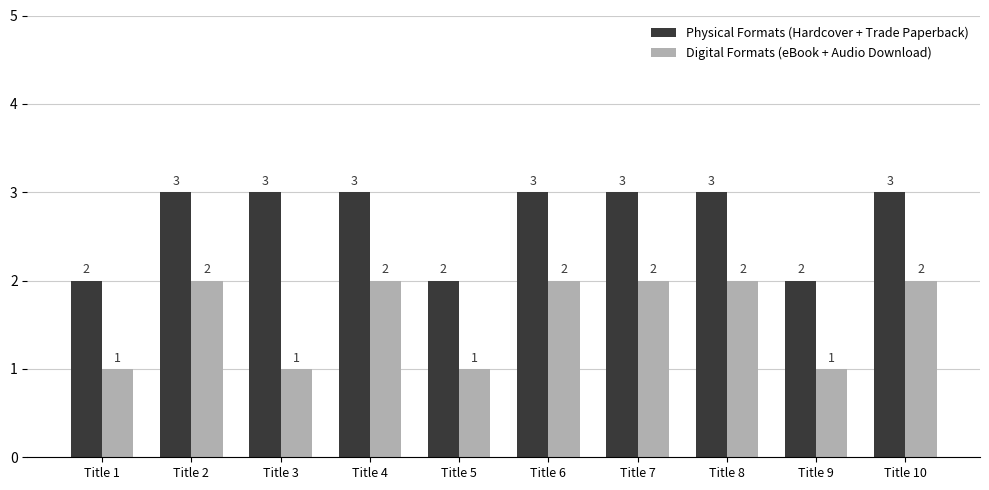

What is the average value of the Digital Formats (eBook + Audio Download) series?

2